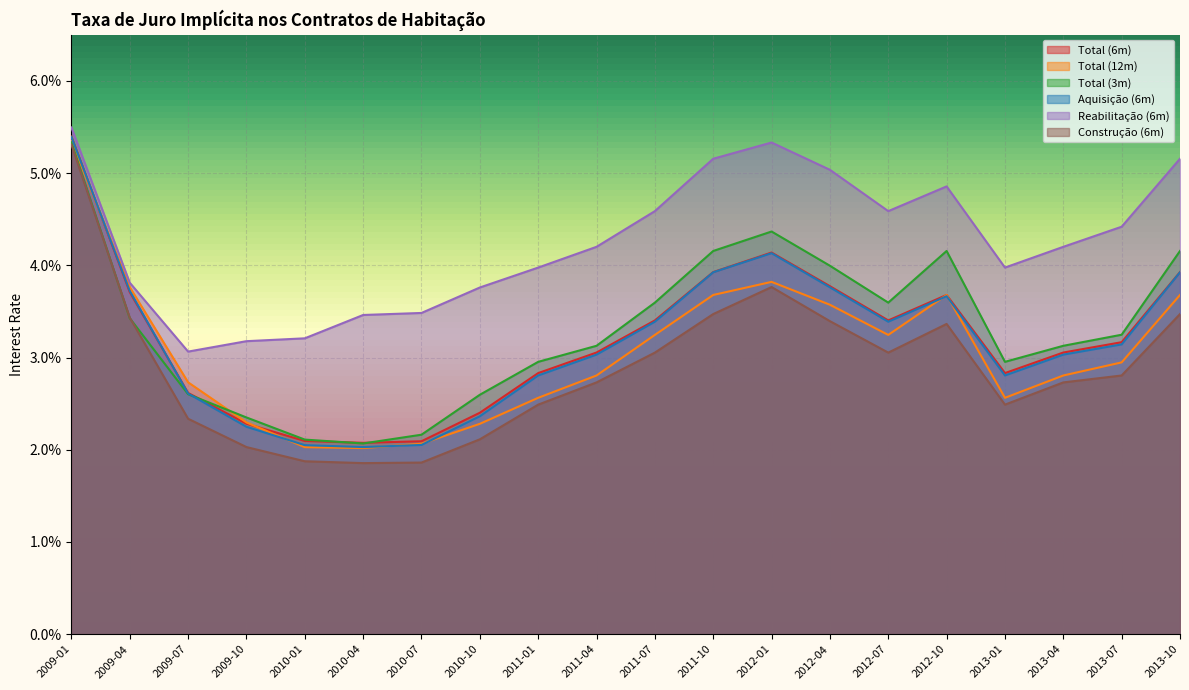

Between 2010-10 and 2012-04, which series saw the biggest shift?

Total (3m)